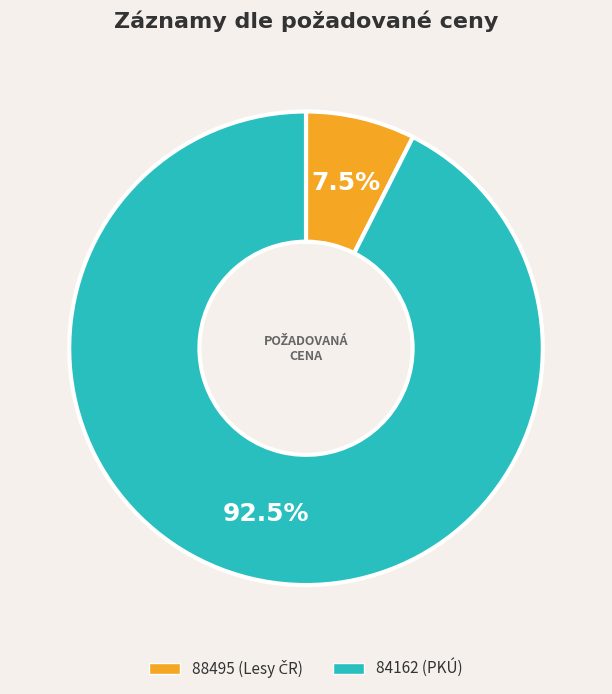

To the nearest percent, what is the difference between the 88495 and 84162 slice percentages?

85%